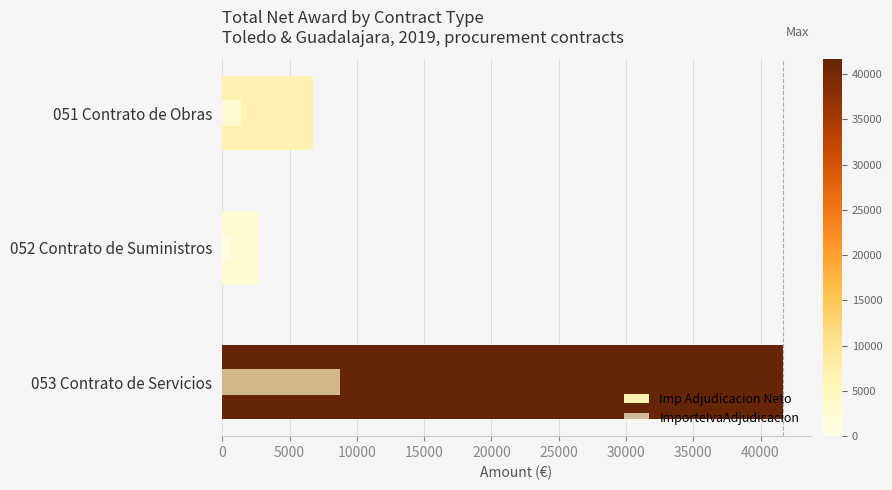

Rank the series by their maximum value, from lowest to highest.

ImporteIvaAdjudicacion, Imp Adjudicacion Neto